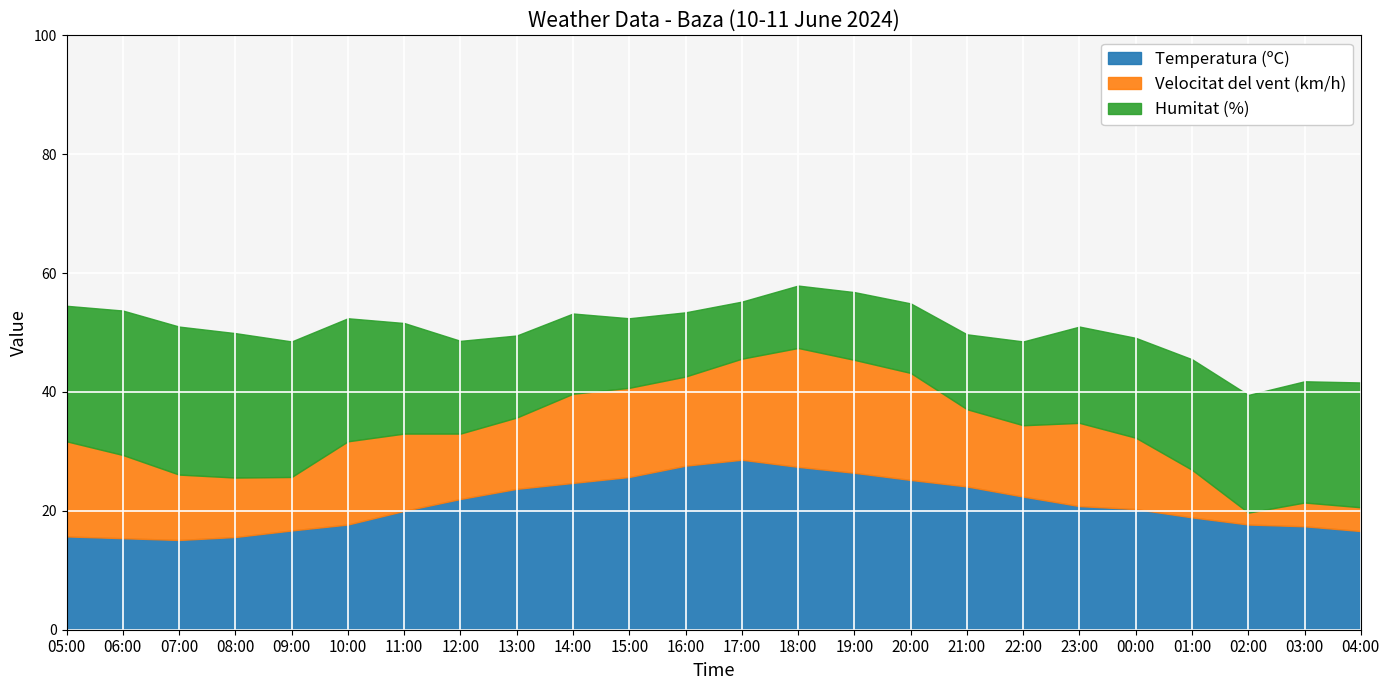

What is the total value across all series at 23:00?

51.0